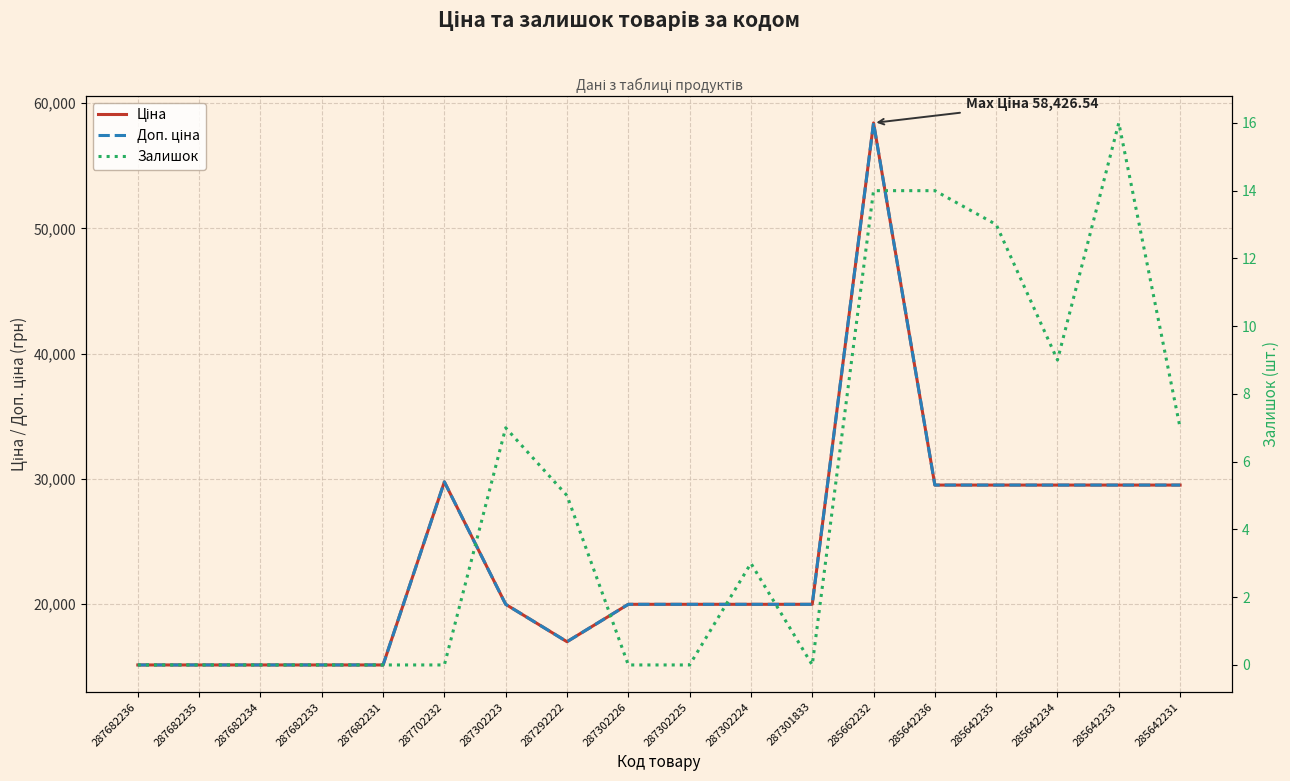

Which category has the highest value in the Залишок series?

285642233